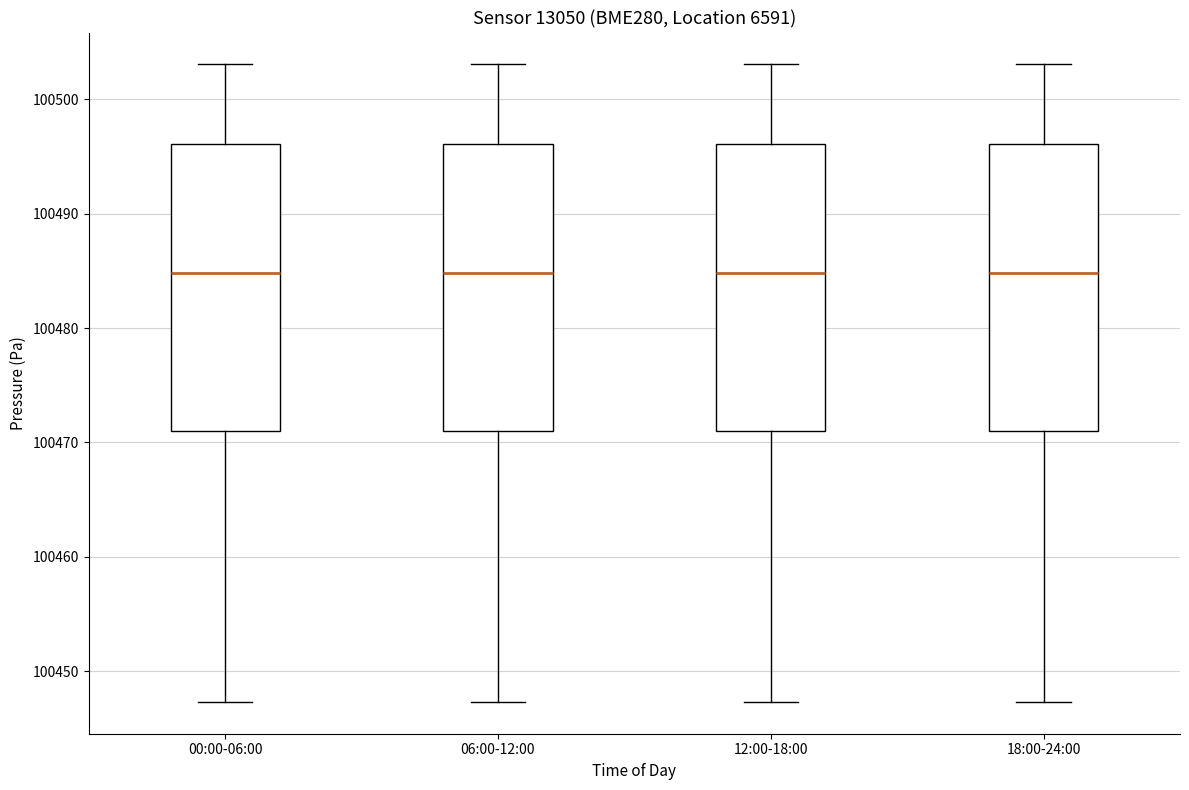

Where is the upper edge of the box for 18:00-24:00 on the y-axis? The values are not printed on the chart, so give them approximately, as read against the axis.

100496